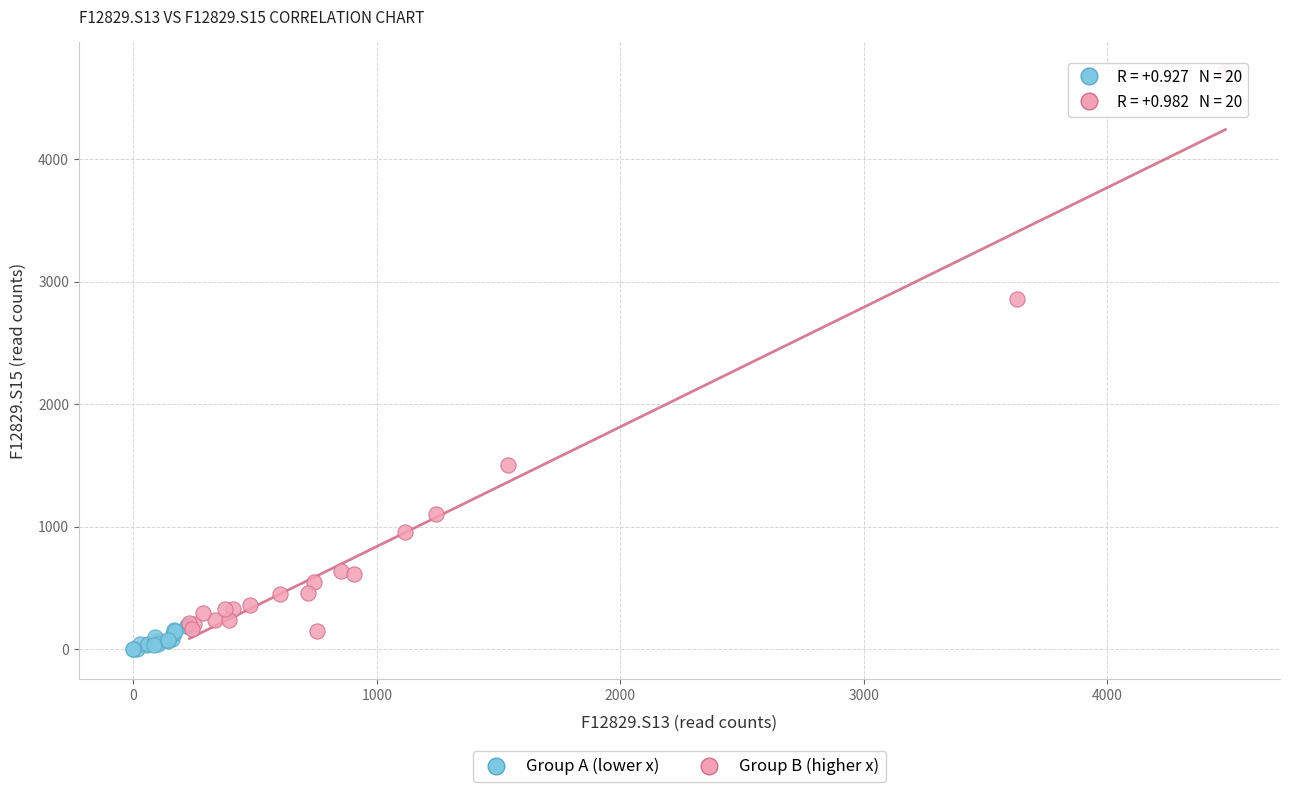

Which series has the widest spread of Y values?

Group B (higher x)